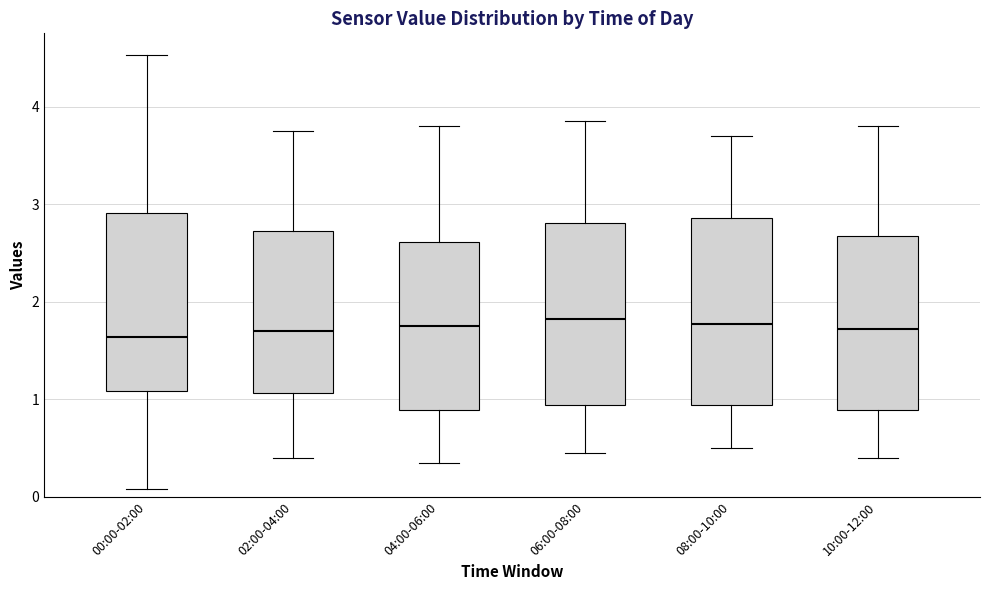

Reading left to right, transcribe this box plot: for each box, give where its median line is, the range the box spans, and where its two whiskers end, as read against the y-axis. The values are not printed on the chart, so give them approximately, as read against the axis.

00:00-02:00: median 1.6, box 1.1 to 2.9, whiskers 0.1 to 4.5
02:00-04:00: median 1.7, box 1.1 to 2.7, whiskers 0.4 to 3.8
04:00-06:00: median 1.8, box 0.9 to 2.6, whiskers 0.4 to 3.8
06:00-08:00: median 1.8, box 0.9 to 2.8, whiskers 0.5 to 3.9
08:00-10:00: median 1.8, box 0.9 to 2.9, whiskers 0.5 to 3.7
10:00-12:00: median 1.7, box 0.9 to 2.7, whiskers 0.4 to 3.8